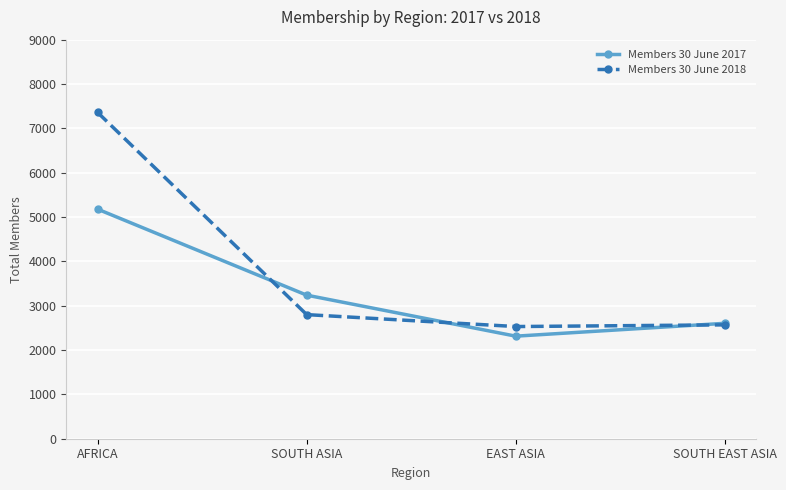

Reading right to left, list all the values displayed in this chart.

Members 30 June 2017: SOUTH EAST ASIA=2603	EAST ASIA=2313	SOUTH ASIA=3238	AFRICA=5177
Members 30 June 2018: SOUTH EAST ASIA=2568	EAST ASIA=2530	SOUTH ASIA=2799	AFRICA=7358